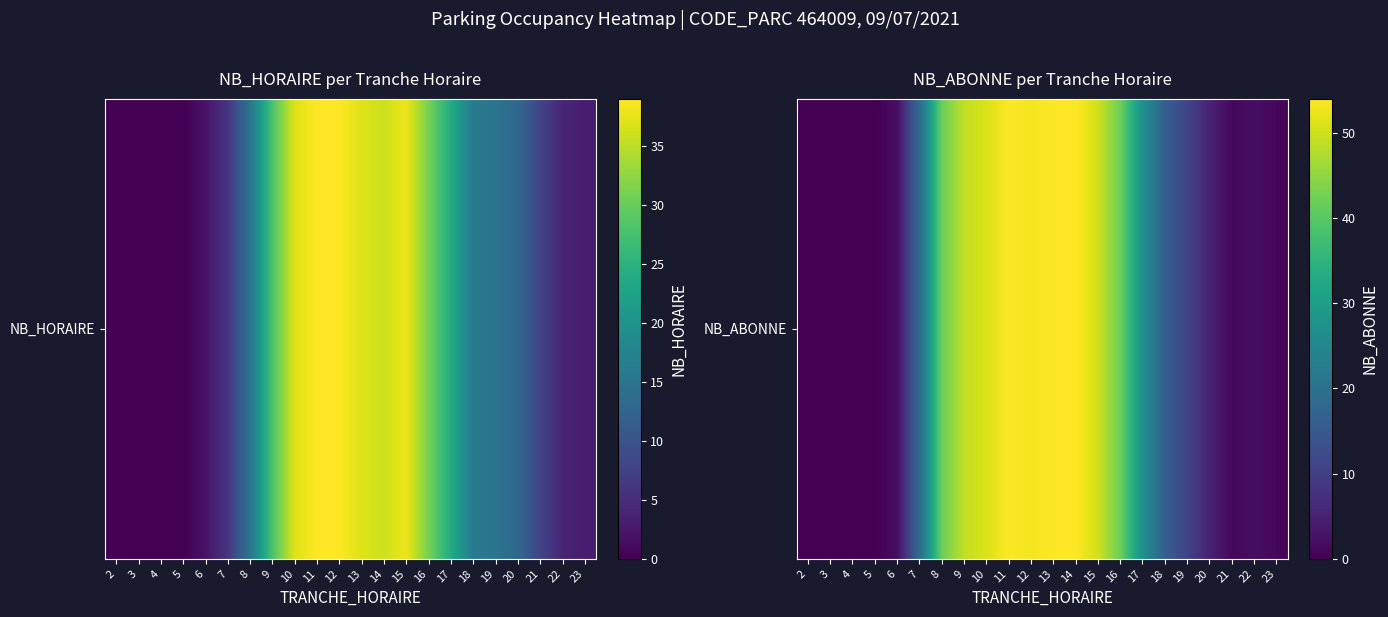

Is it true that the value at 11 is 75?

False